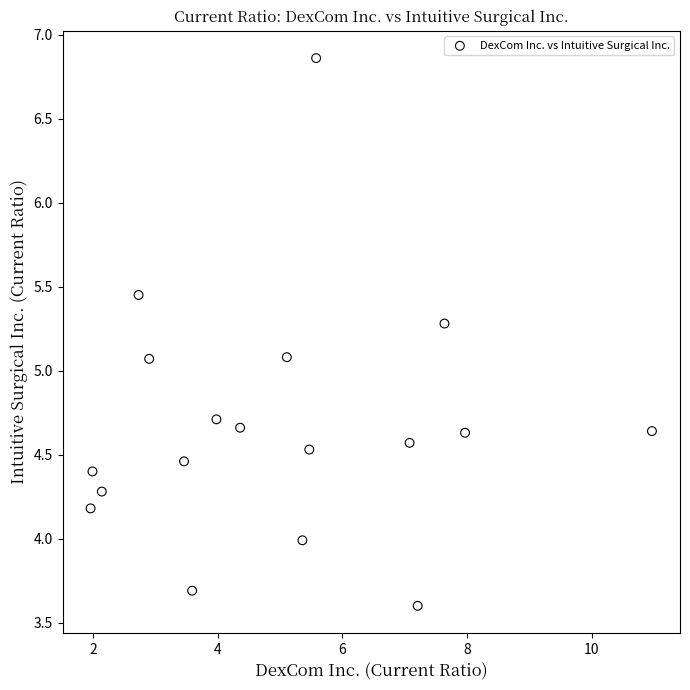

What is the range of Y values (max minus min)?

3.3